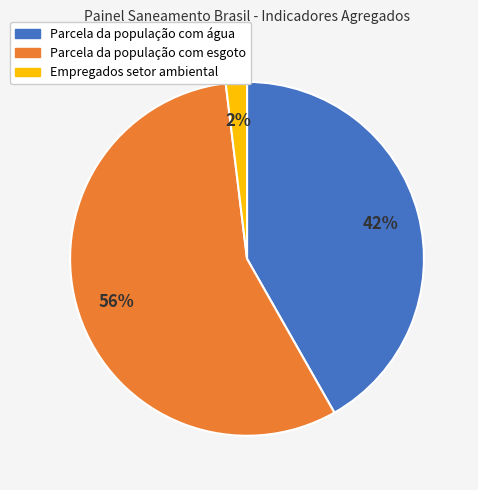

True or false: Parcela da população com água accounts for 42% of the total.

True